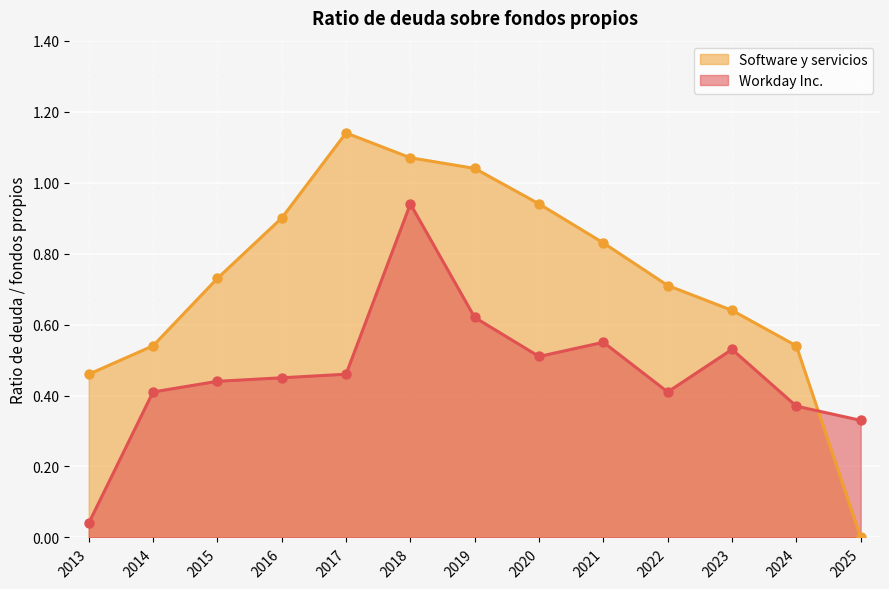

Which series contains the lowest Y value?

Software y servicios